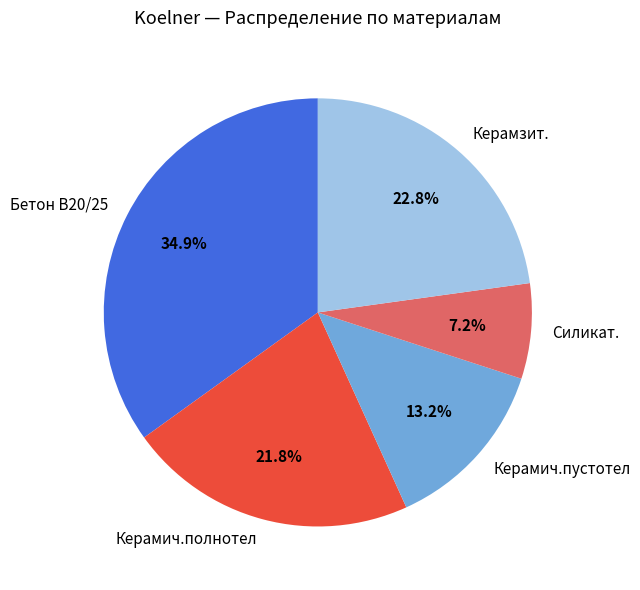

Which category has the biggest portion of the pie?

Бетон B20/25